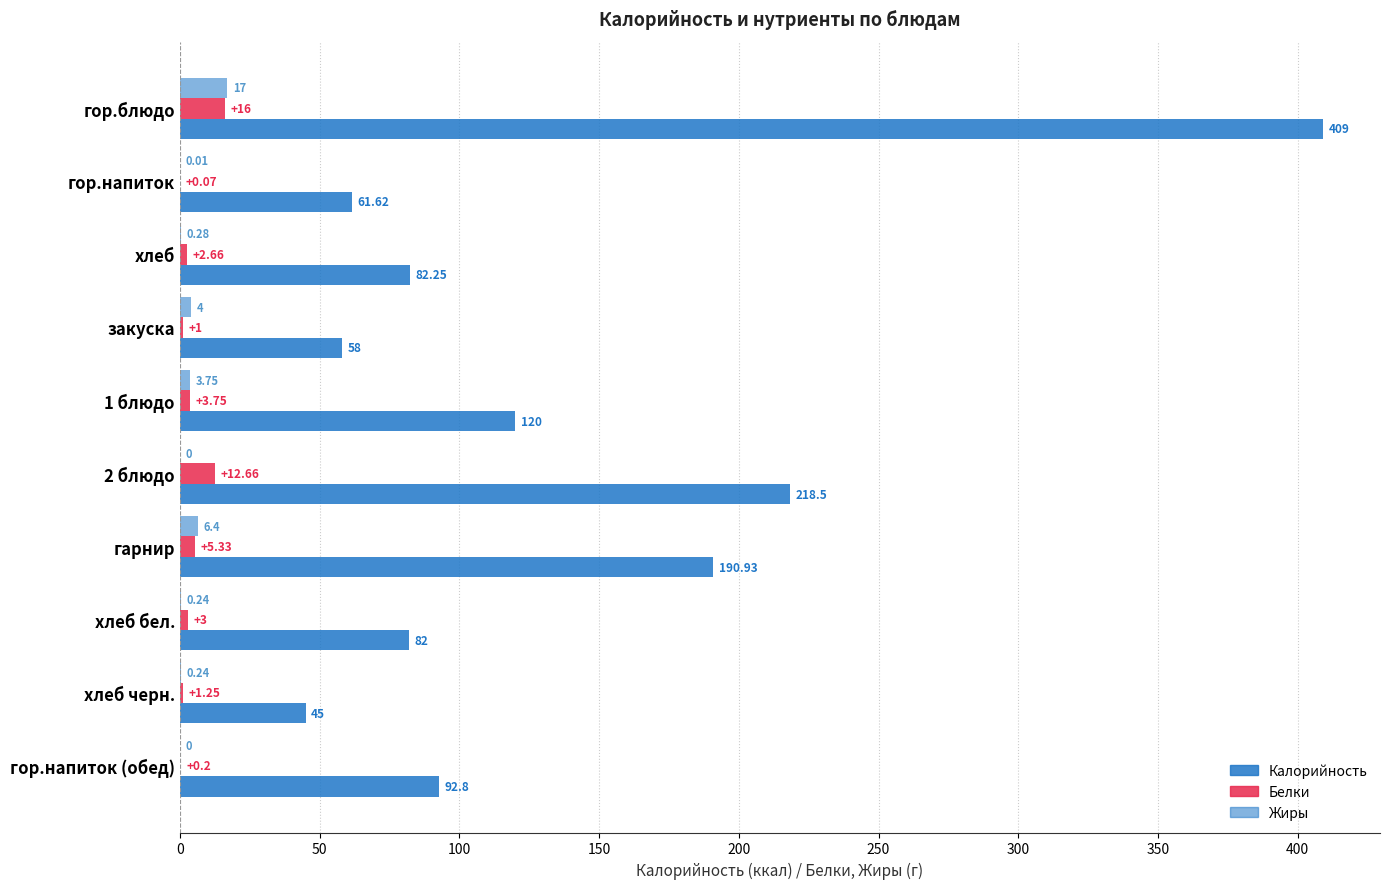

How many values in the Жиры series exceed 0?

8